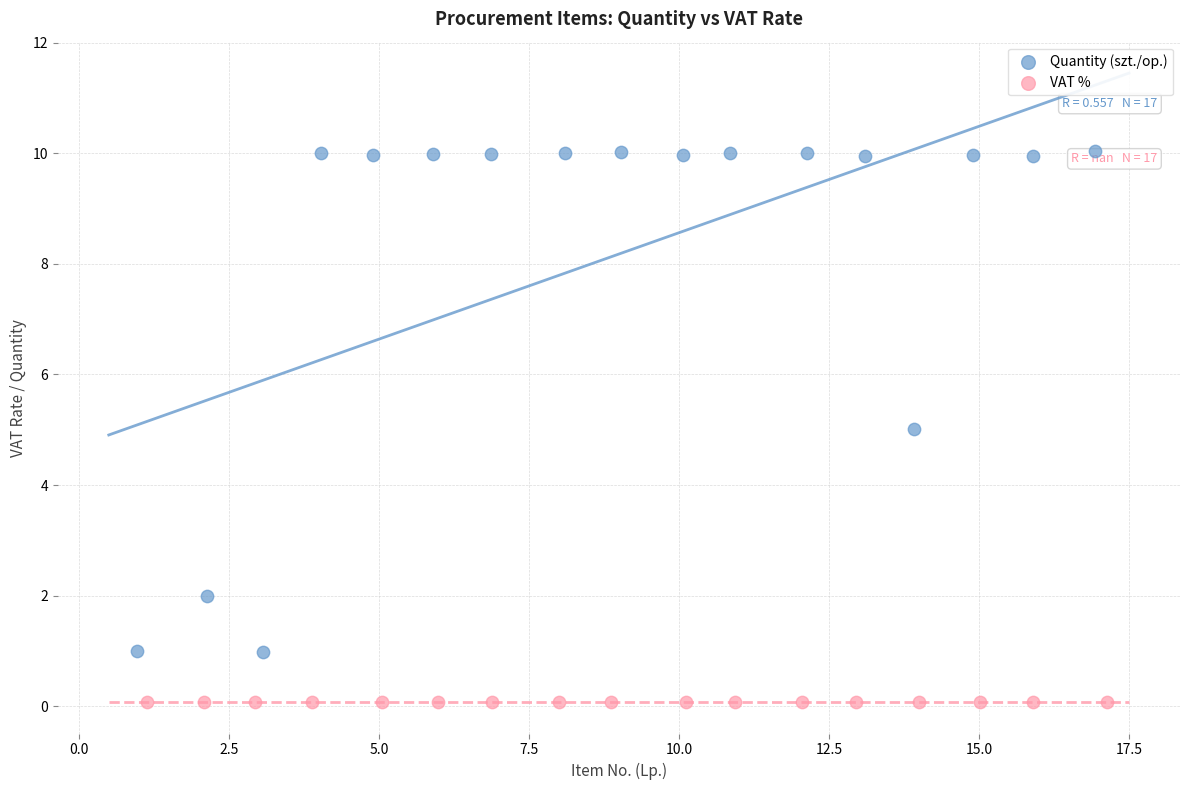

Which series has the widest spread of Y values?

Quantity (szt./op.)